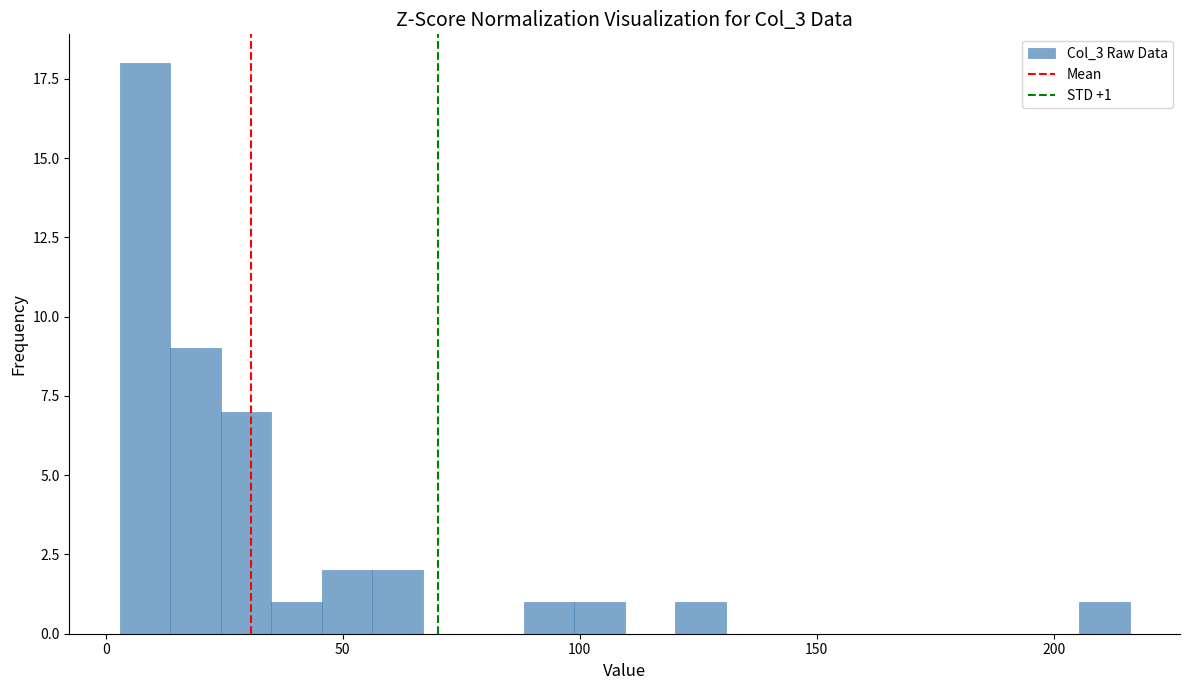

Read against the x-axis, roughly where is the centre of the tallest bar?

10